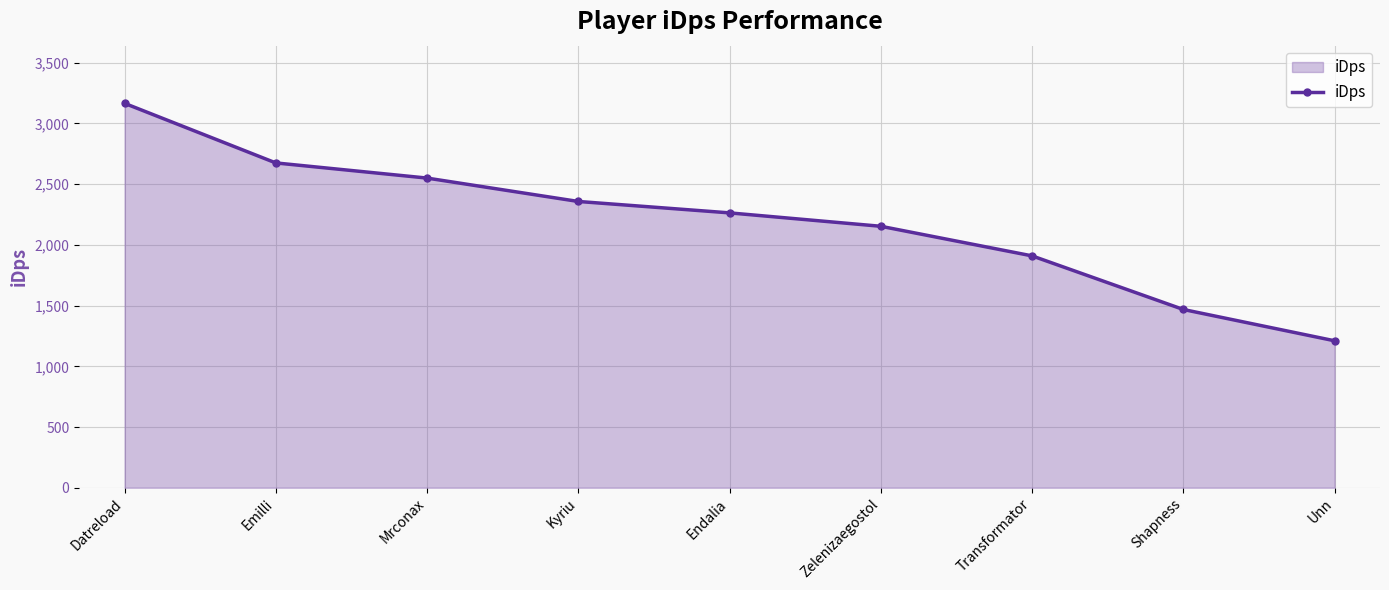

What position from the right is Emilli?

8